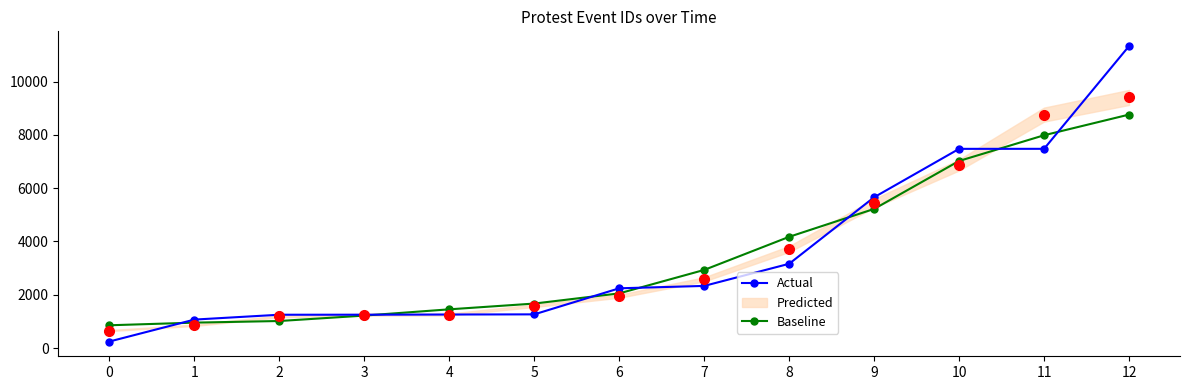

At how many categories does at least one series exceed 6072?

3